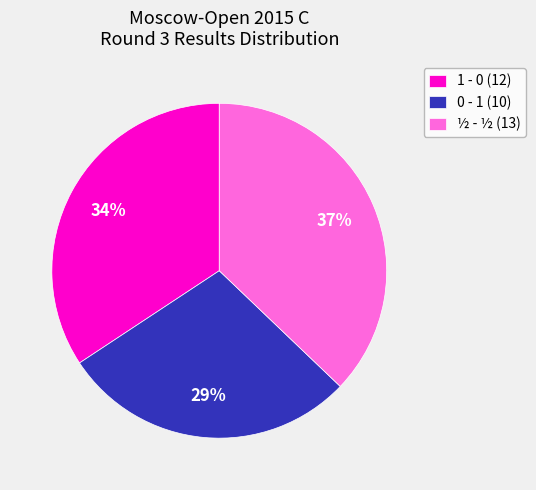

How many slices are in this pie chart?

3